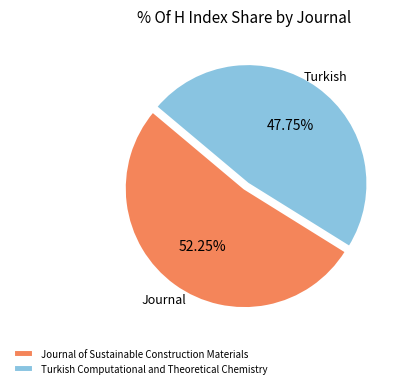

What percentage is the Journal of Sustainable Construction Materials slice, to the nearest percent?

52%